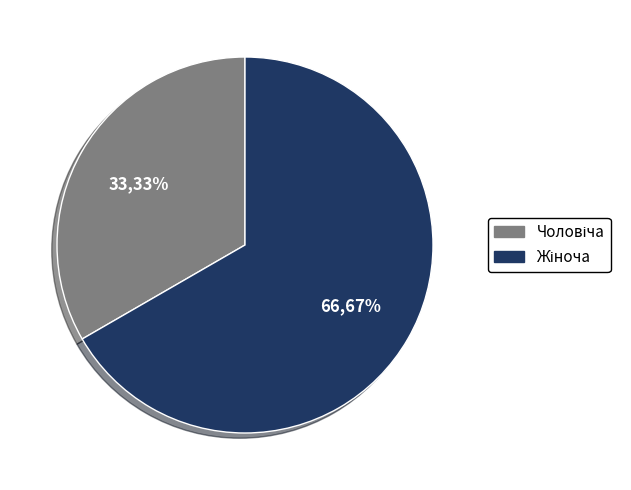

Is there any slice that represents more than half of the pie?

Yes